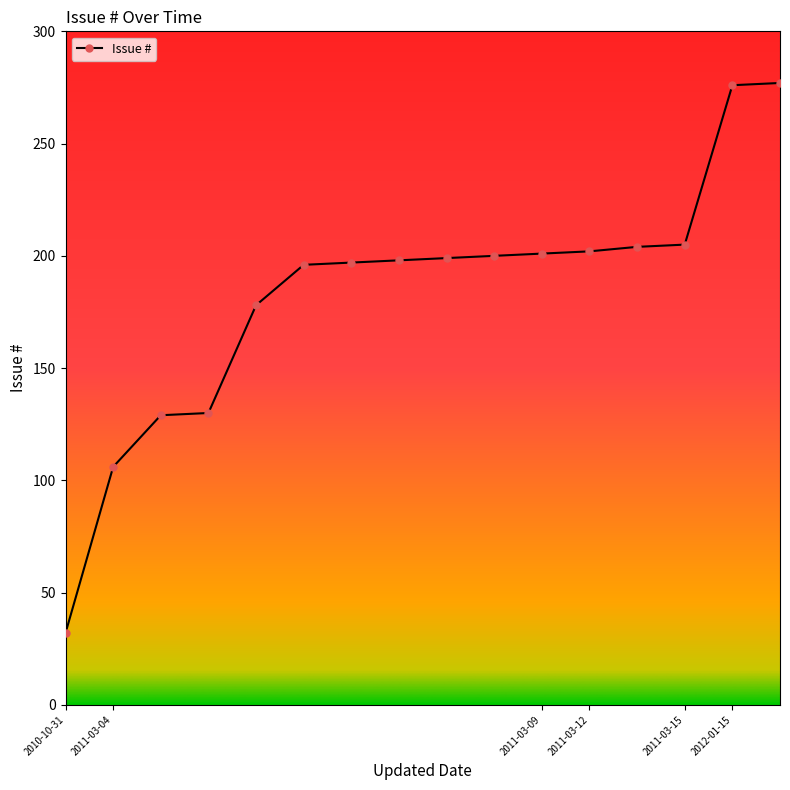

What is the difference between the second highest and second lowest values?

170